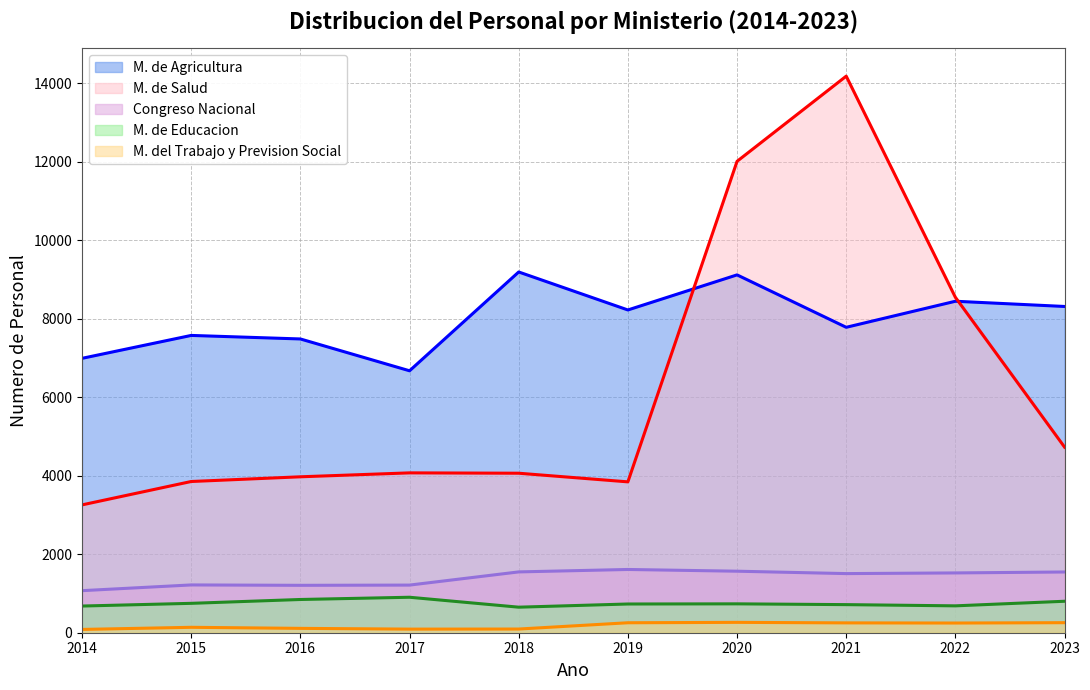

True or false: M. de Agricultura and M. del Trabajo y Prevision Social intersect in this chart.

False